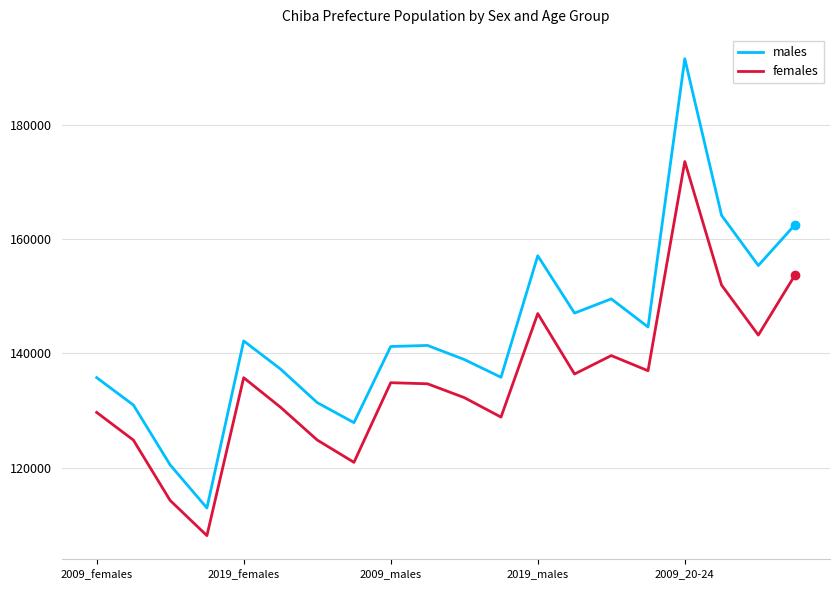

What is the smallest value displayed?

108110